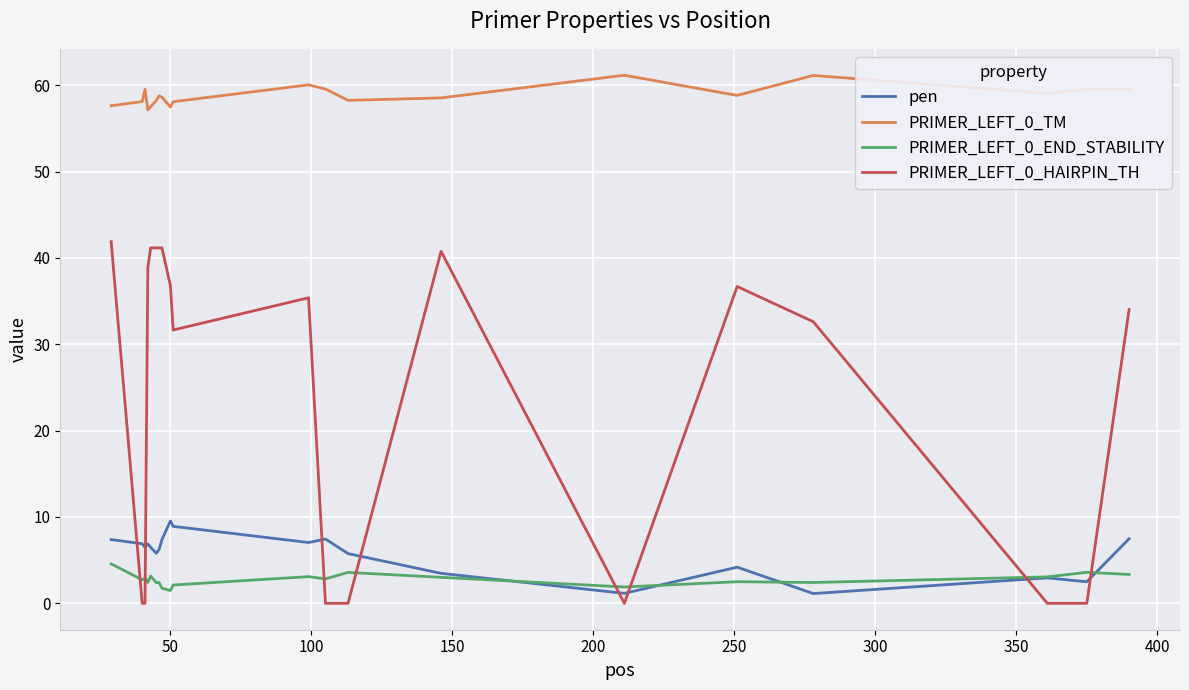

True or false: PRIMER_LEFT_0_TM and PRIMER_LEFT_0_HAIRPIN_TH cross at least once.

False